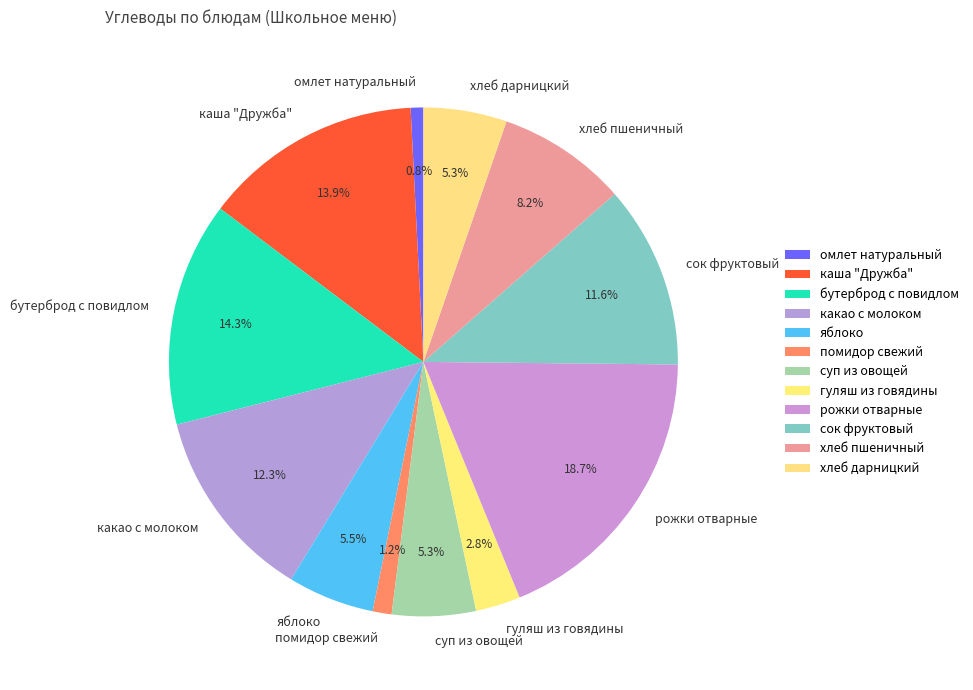

What is the largest slice in the pie chart?

рожки отварные